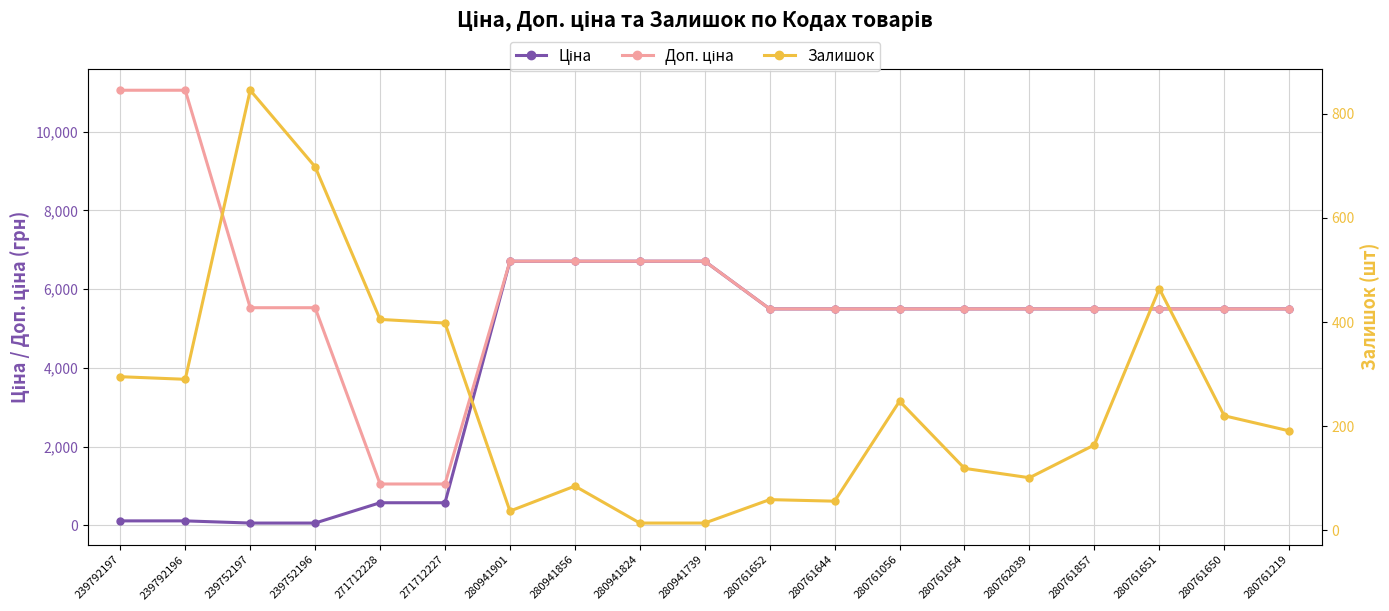

How many values in the Доп. ціна series are below 5497?

2